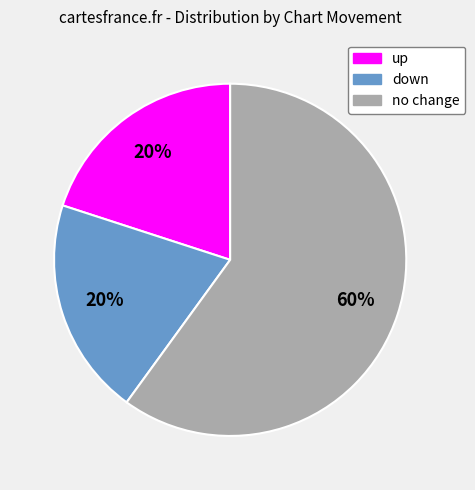

True or false: no change accounts for 66% of the total.

False